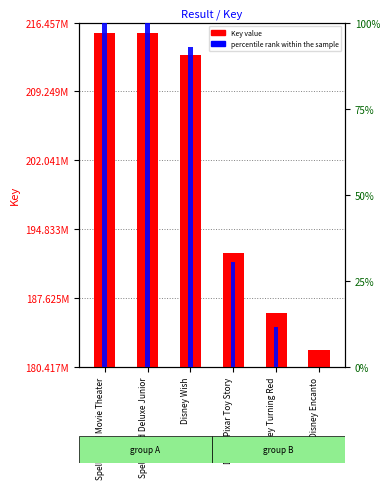

At which label is Key value closest to 198809772?

Disney Pixar Toy Story